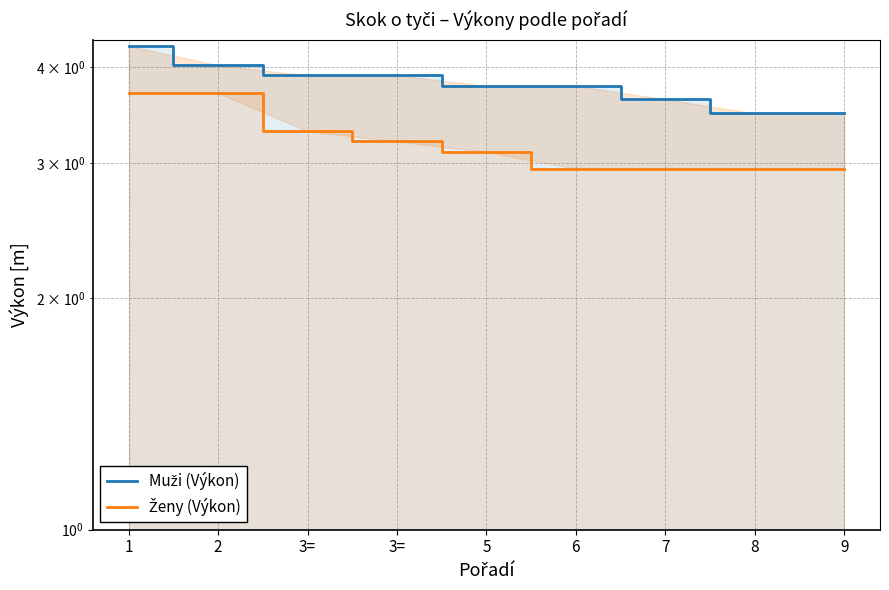

List the labels in order of Ženy (Výkon) value, largest first.

1, 2, 3=, 3=, 5, 6, 7, 8, 9